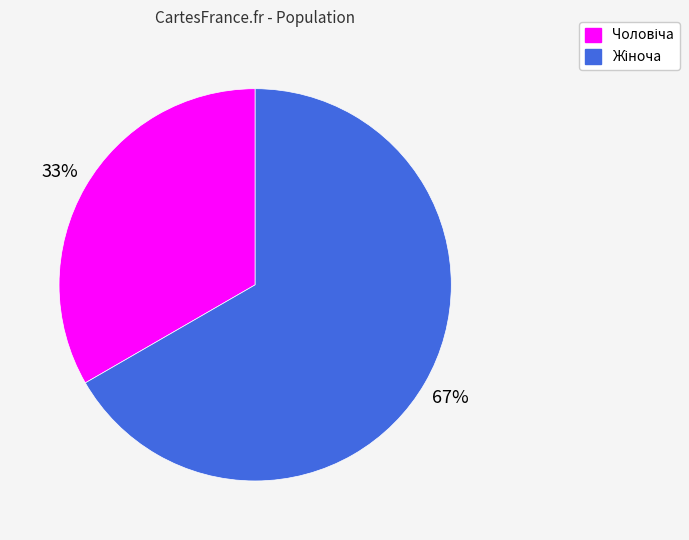

To the nearest percent, what is the average slice percentage?

50%